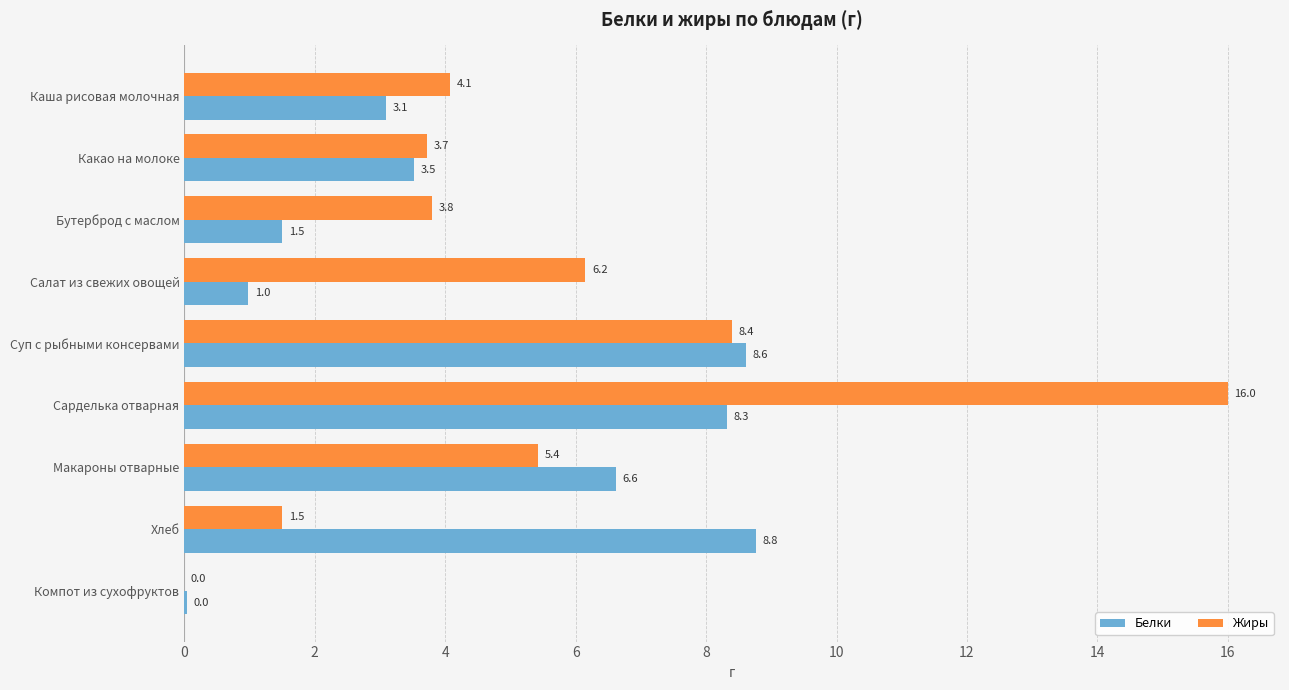

Which series has the largest total across all categories?

Жиры